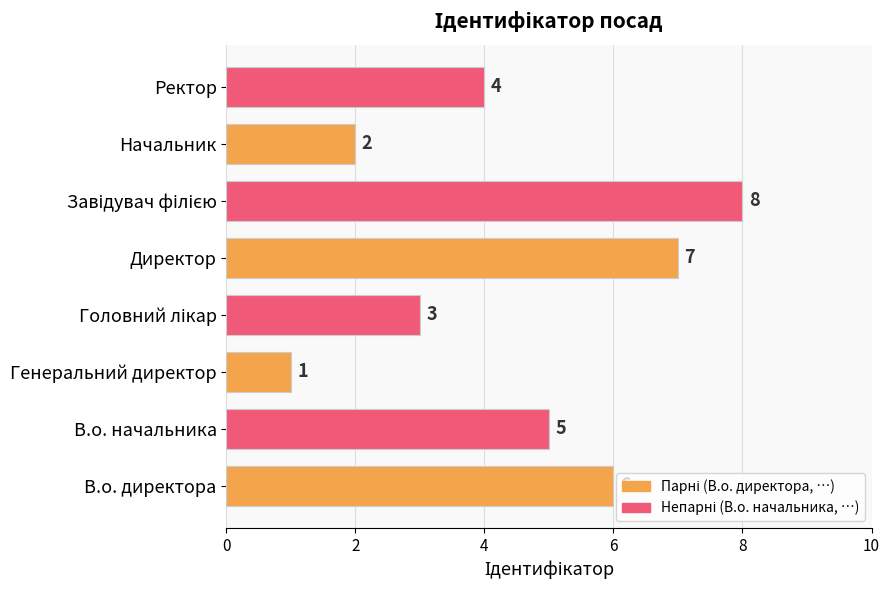

What is the sum of all values?

36